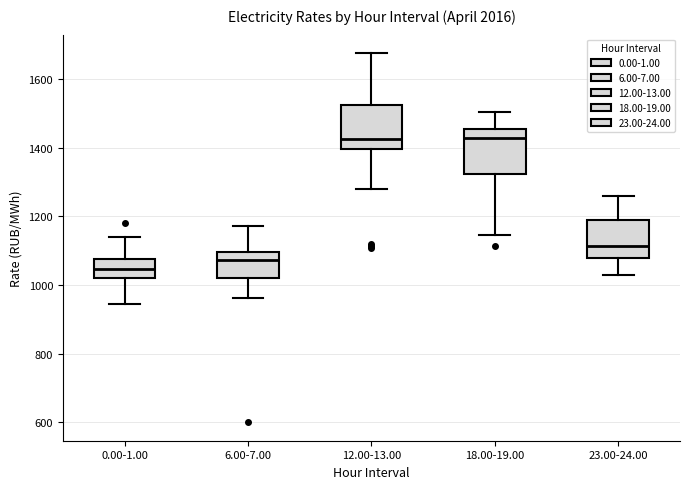

Reading left to right, read every box against the y-axis: the position of its median line, the range the box covers, and the ends of its whiskers. The values are not printed on the chart, so give them approximately, as read against the axis.

0.00-1.00: median 1040, box 1020 to 1080, whiskers 940 to 1140
6.00-7.00: median 1080, box 1020 to 1100, whiskers 960 to 1180
12.00-13.00: median 1420, box 1400 to 1520, whiskers 1280 to 1680
18.00-19.00: median 1420, box 1320 to 1460, whiskers 1140 to 1500
23.00-24.00: median 1120, box 1080 to 1200, whiskers 1020 to 1260